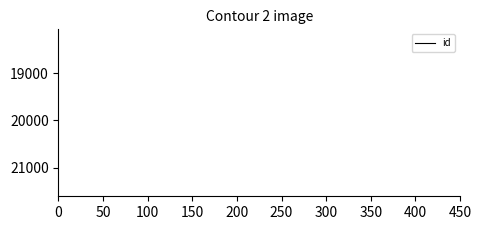

What is the minimum value shown in the chart?

18237.1